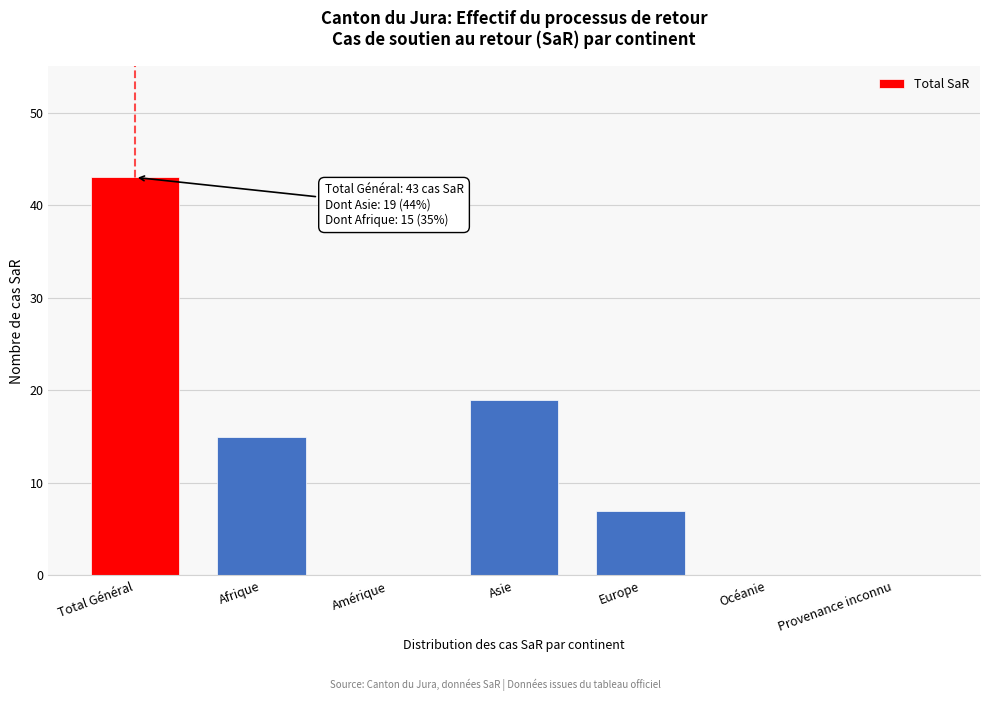

Reading left to right, transcribe all the data shown in this chart.

Total Général=43	Afrique=15	Amérique=0	Asie=19	Europe=7	Océanie=0	Provenance inconnu=0